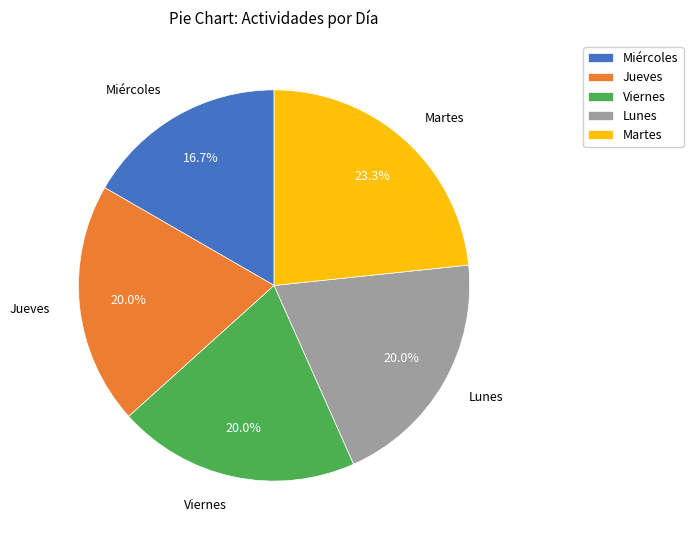

To the nearest percent, what is the combined percentage of Martes and Lunes?

43%